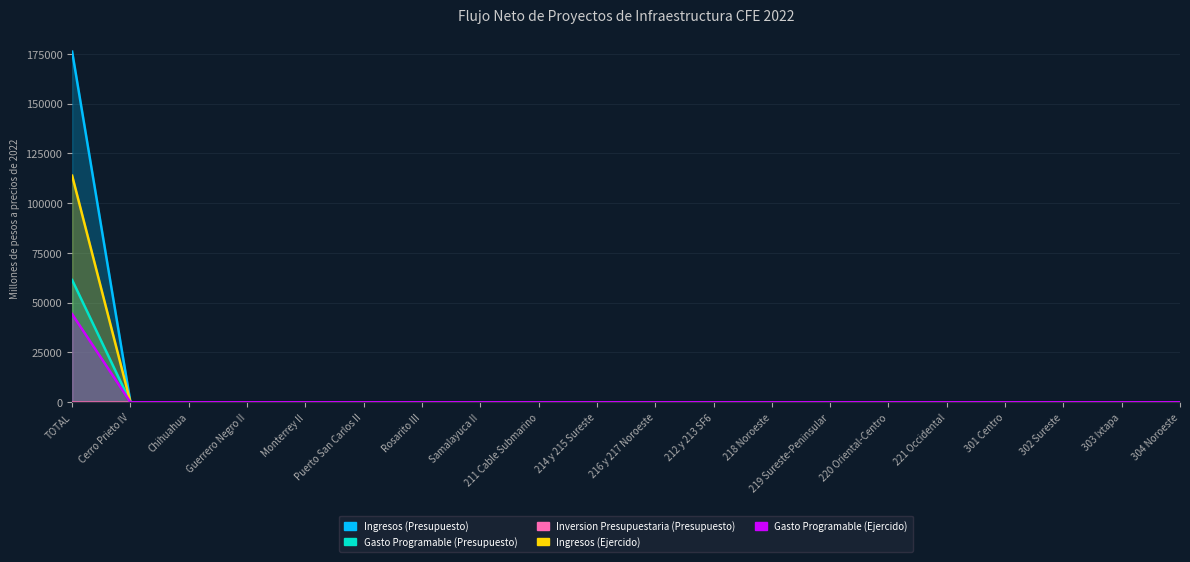

What is the difference between the maximum and minimum values in the Gasto Programable (Ejercido) series?

44269.7